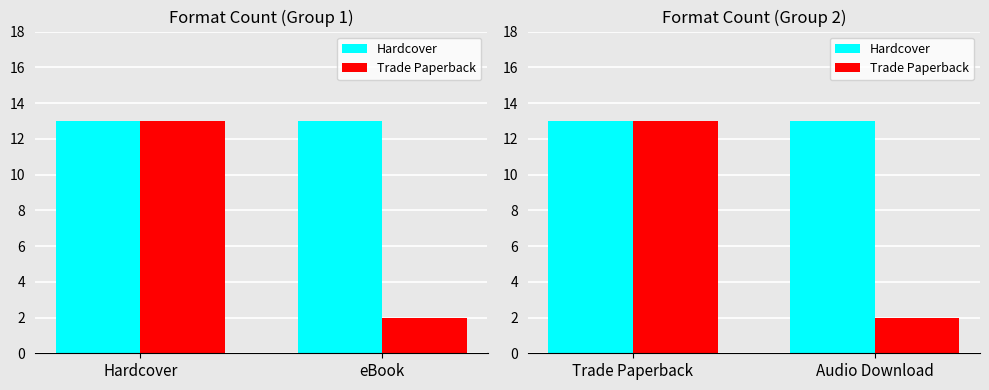

List the series in order of their peak value, highest first.

Hardcover, Trade Paperback